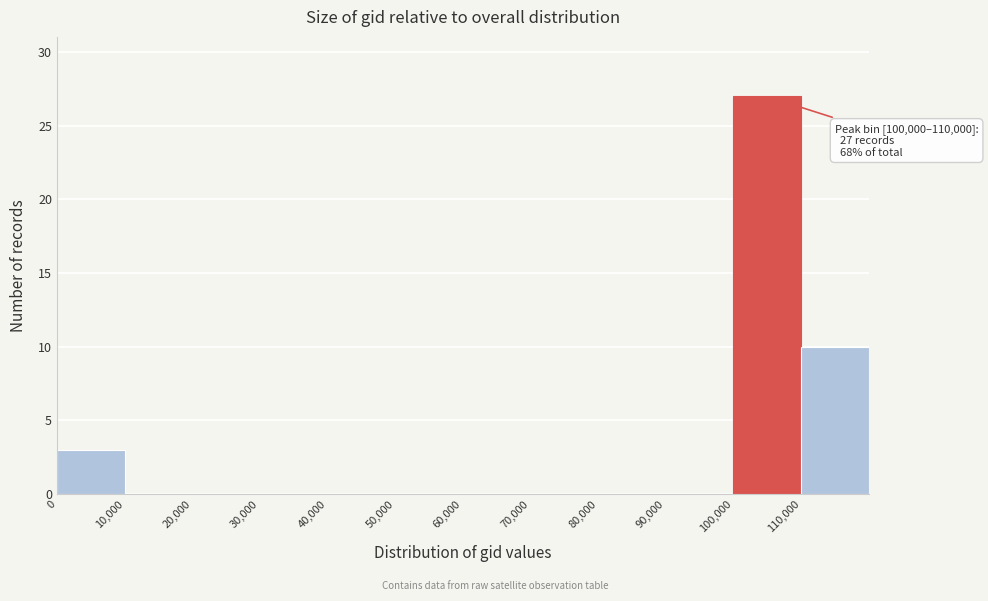

Which range on the x-axis has the tallest bar?

100000 to 110000